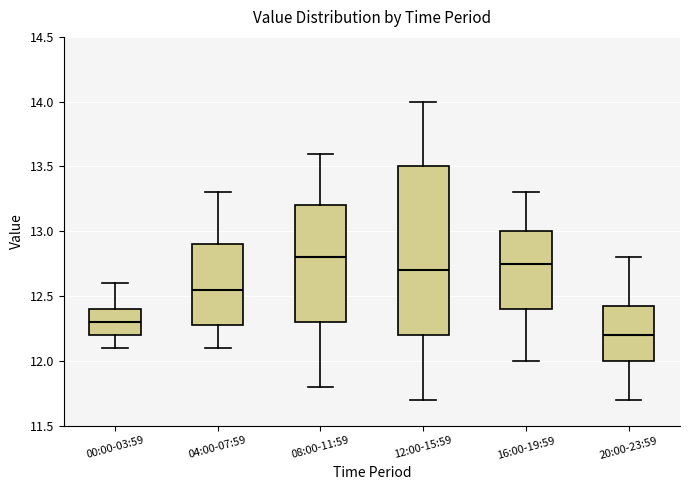

Reading left to right, read every box against the y-axis: the position of its median line, the range the box covers, and the ends of its whiskers. The values are not printed on the chart, so give them approximately, as read against the axis.

00:00-03:59: median 12.30, box 12.20 to 12.40, whiskers 12.10 to 12.60
04:00-07:59: median 12.55, box 12.30 to 12.90, whiskers 12.10 to 13.30
08:00-11:59: median 12.80, box 12.30 to 13.20, whiskers 11.80 to 13.60
12:00-15:59: median 12.70, box 12.20 to 13.50, whiskers 11.70 to 14.00
16:00-19:59: median 12.75, box 12.40 to 13.00, whiskers 12.00 to 13.30
20:00-23:59: median 12.20, box 12.00 to 12.45, whiskers 11.70 to 12.80